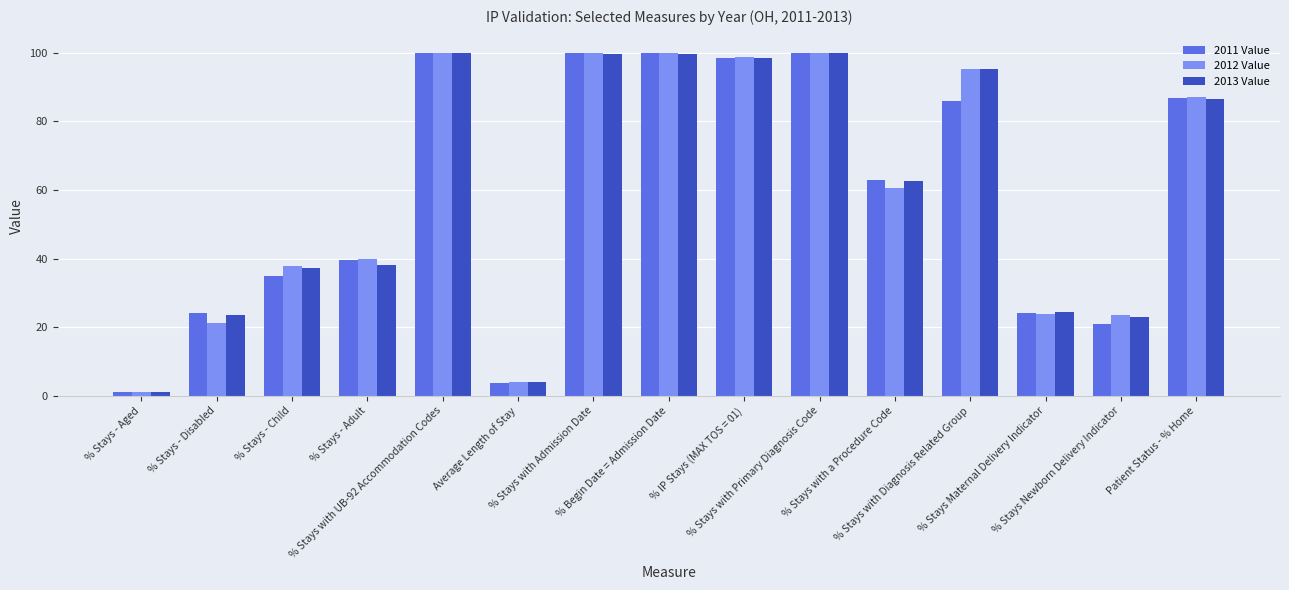

At which label is 2013 Value closest to 50?

% Stays - Adult